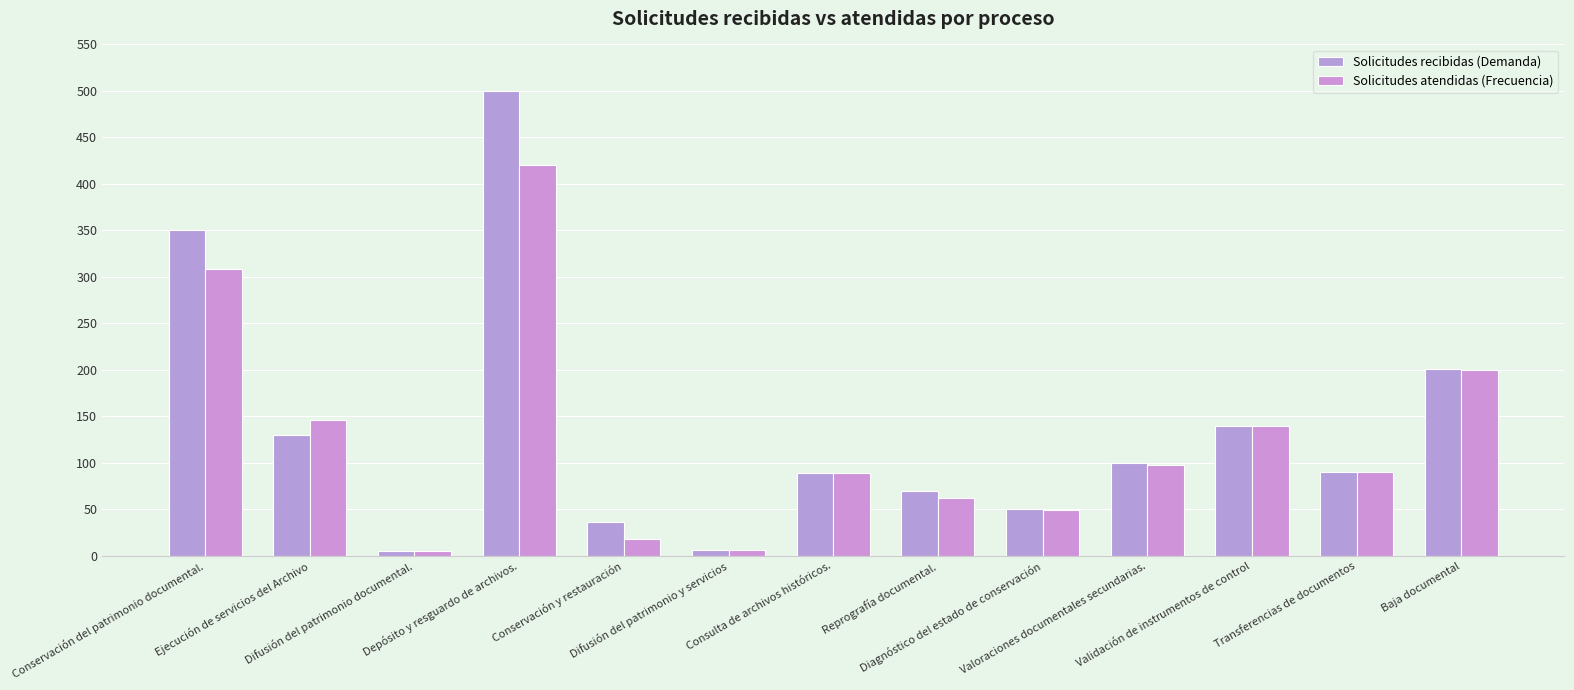

How many bars are there in each group?

2